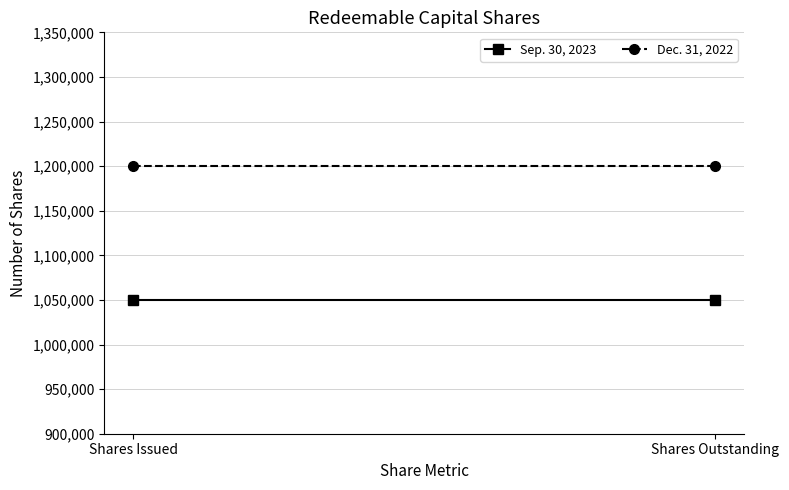

Where is Sep. 30, 2023 nearest to the value 1050000?

Shares Issued